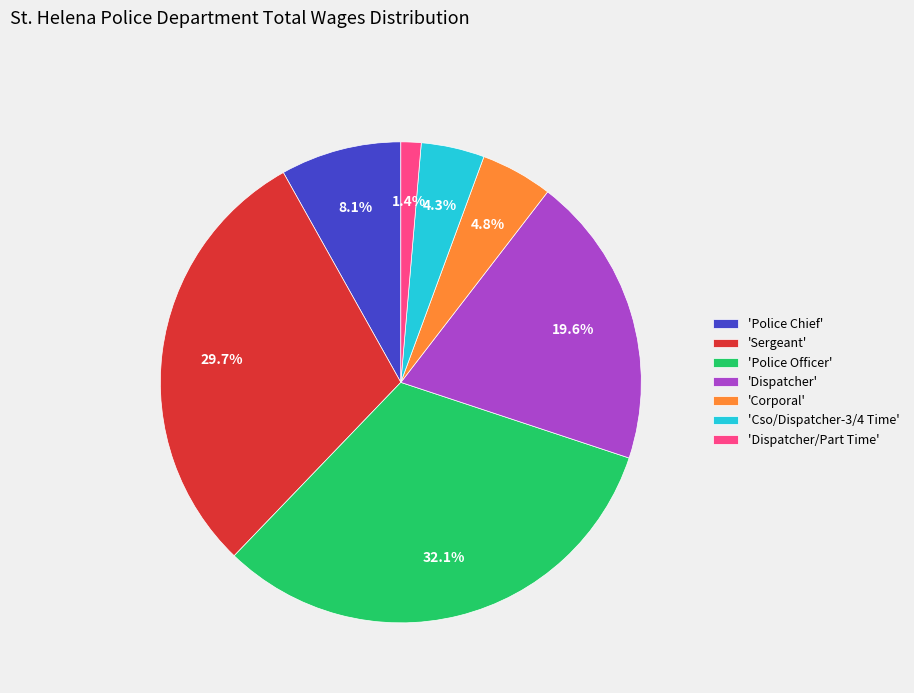

Which category has the biggest portion of the pie?

'Police Officer'